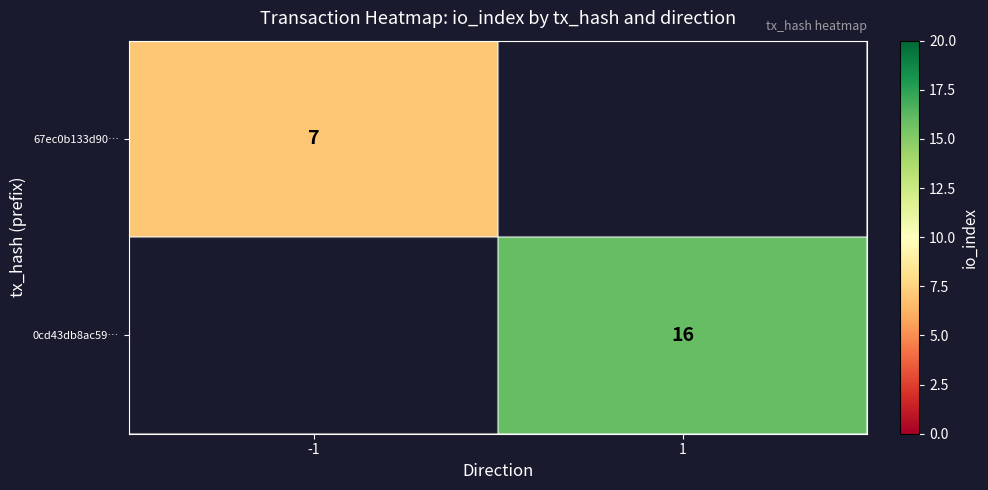

Is it true that 67ec0b133d90… equals 7 at -1?

True